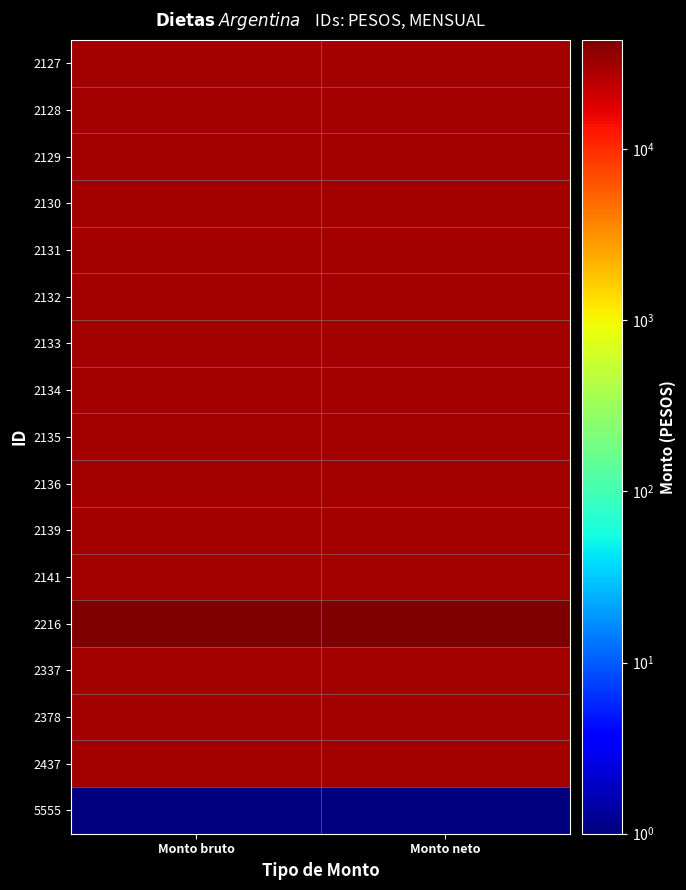

Rank the series at Monto bruto from lowest to highest value.

5555, 2127, 2128, 2129, 2130, 2131, 2132, 2133, 2134, 2135, 2136, 2139, 2141, 2337, 2378, 2437, 2216